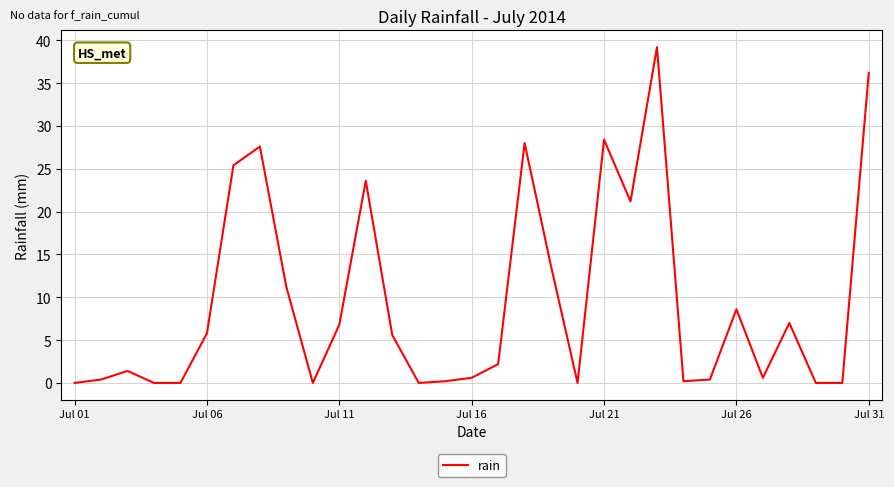

Reading left to right, what are all the values shown in this chart?

0.0	0.4	1.4	0.0	0.0	5.8	25.4	27.6	11.2	0.0	6.8	23.6	5.6	0.0	0.2	0.6	2.2	28.0	13.6	0.0	28.4	21.2	39.2	0.2	0.4	8.6	0.6	7.0	0.0	0.0	36.2